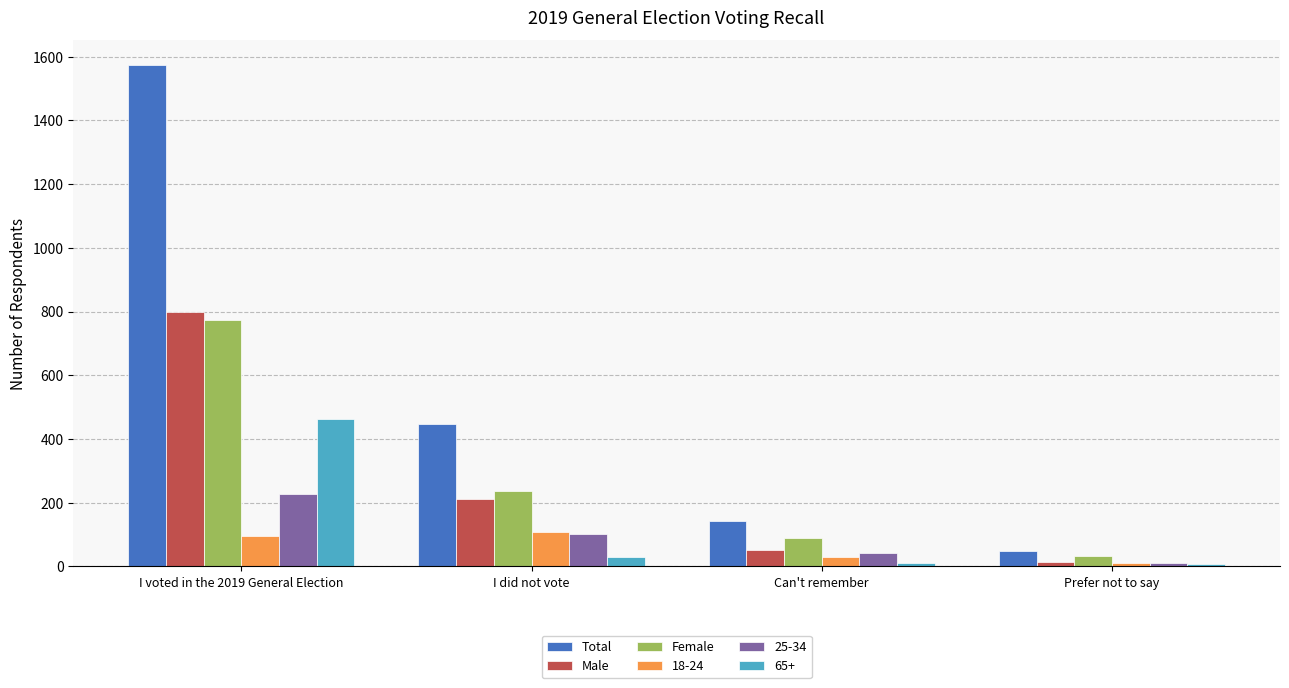

What is the spread (max minus min) of values at Prefer not to say?

42